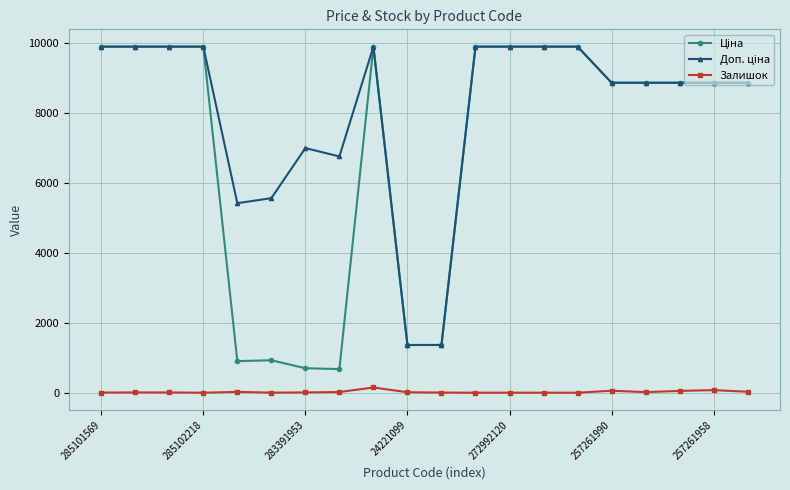

At how many categories does at least one series exceed 9277?

9